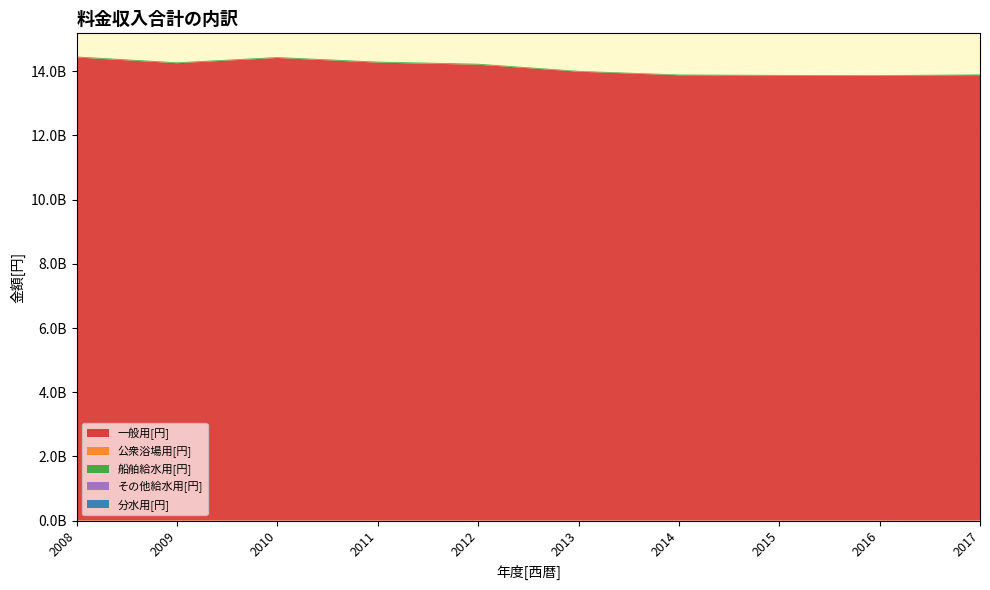

Reading left to right, list all the values displayed in this chart.

一般用[円]: 2008=14429941639	2009=14250401199	2010=14413852709	2011=14268653299	2012=14204319142	2013=13986636300	2014=13874926238	2015=13861945144	2016=13855704636	2017=13878538895
公衆浴場用[円]: 2008=4829485	2009=4812896	2010=4630230	2011=4554358	2012=4366461	2013=4372525	2014=3991166	2015=3669993	2016=3711419	2017=3701999
船舶給水用[円]: 2008=22994960	2009=21603780	2010=21344832	2011=24587500	2012=24014275	2013=18167993	2014=17537577	2015=17808365	2016=18576704	2017=17001324
その他給水用[円]: 2008=390994	2009=112961	2010=306384	2011=154884	2012=242859	2013=1145813	2014=649609	2015=374304	2016=591318	2017=271287
分水用[円]: 2008=104875	2009=102896	2010=102053	2011=96944	2012=84577	2013=121098	2014=120611	2015=74382	2016=86641	2017=89686